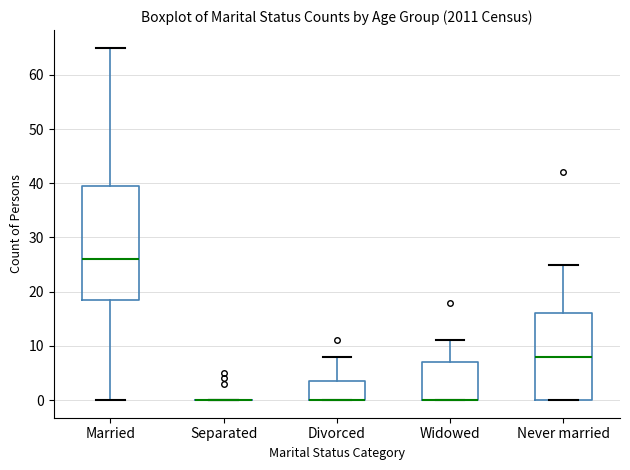

Reading left to right, transcribe this box plot: for each box, give where its median line is, the range the box spans, and where its two whiskers end, as read against the y-axis. The values are not printed on the chart, so give them approximately, as read against the axis.

Married: median 26, box 19 to 40, whiskers 0 to 65
Separated: box collapsed to a line at 0, whiskers 0 to 0
Divorced: median 0 (drawn on the box's lower edge), box 0 to 4, whiskers 0 to 8
Widowed: median 0 (drawn on the box's lower edge), box 0 to 7, whiskers 0 to 11
Never married: median 8, box 0 to 16, whiskers 0 to 25